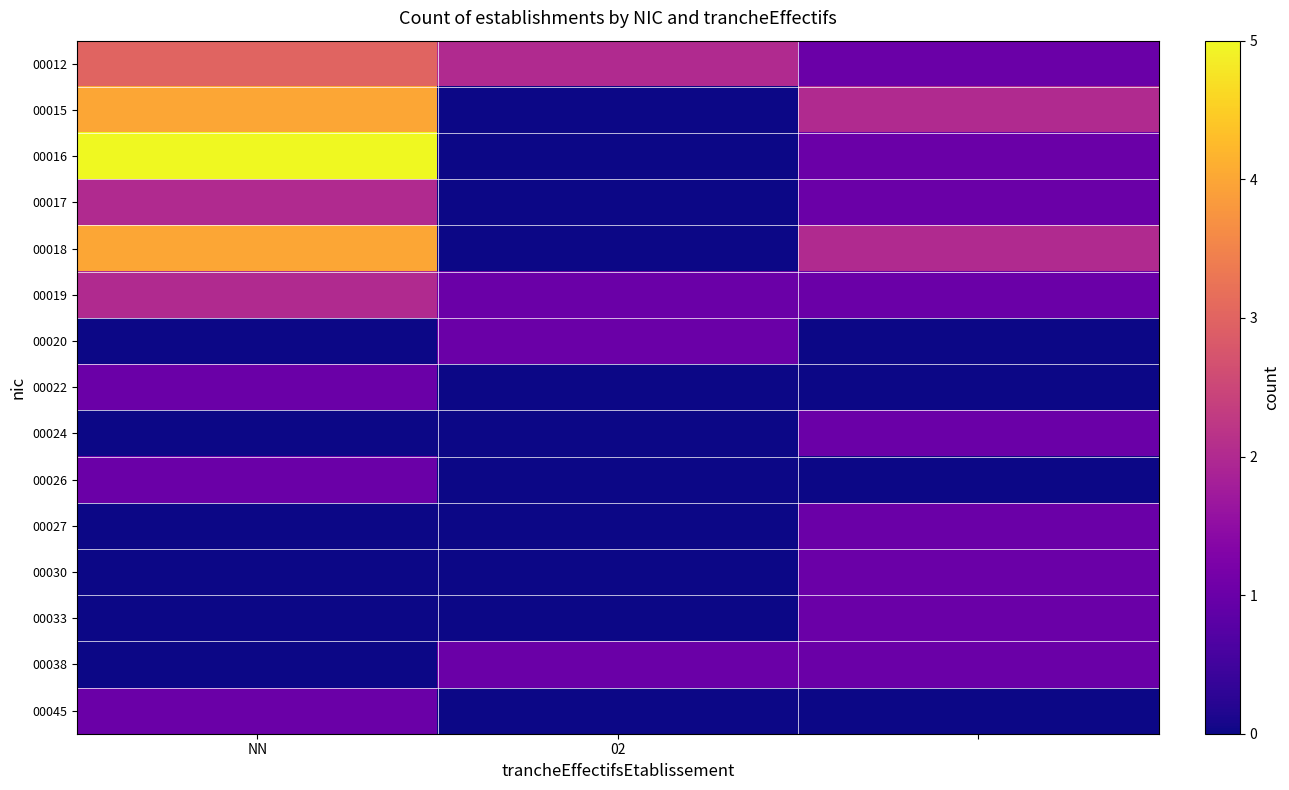

How many data points does each series have?

3